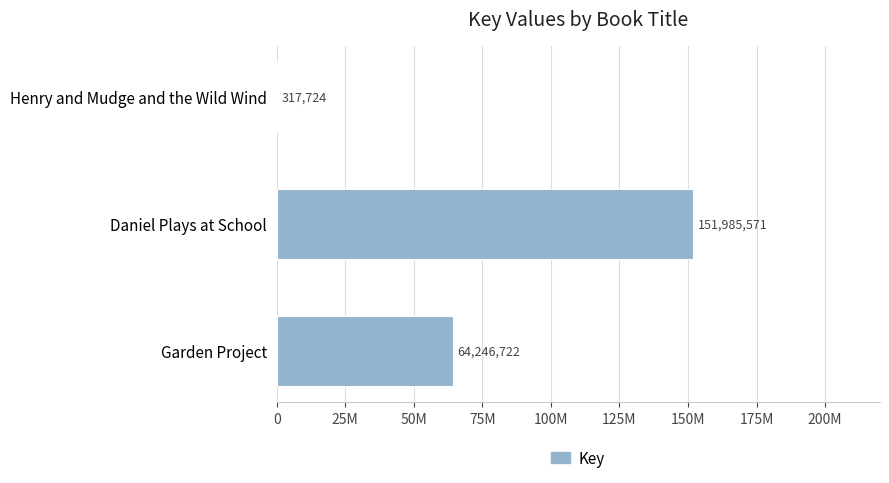

Does the chart contain stacked bars?

No